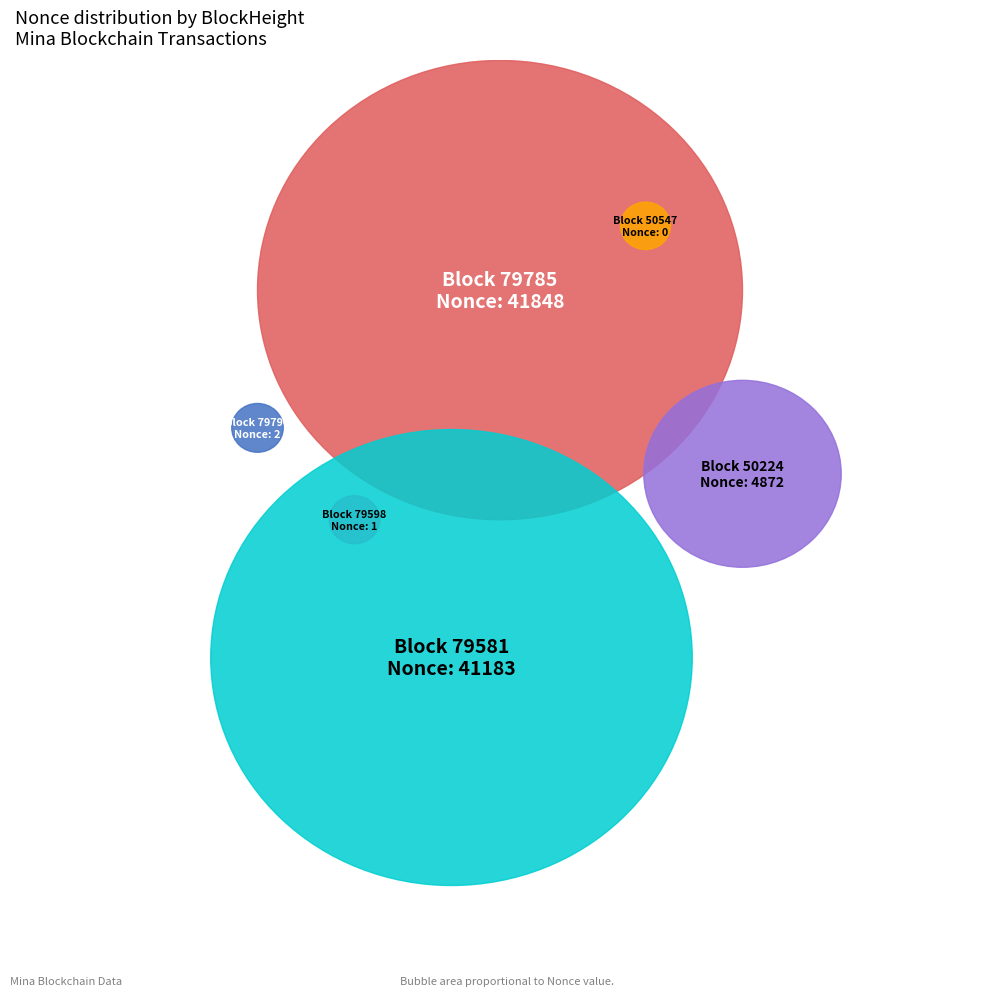

How many slices are in this pie chart?

6